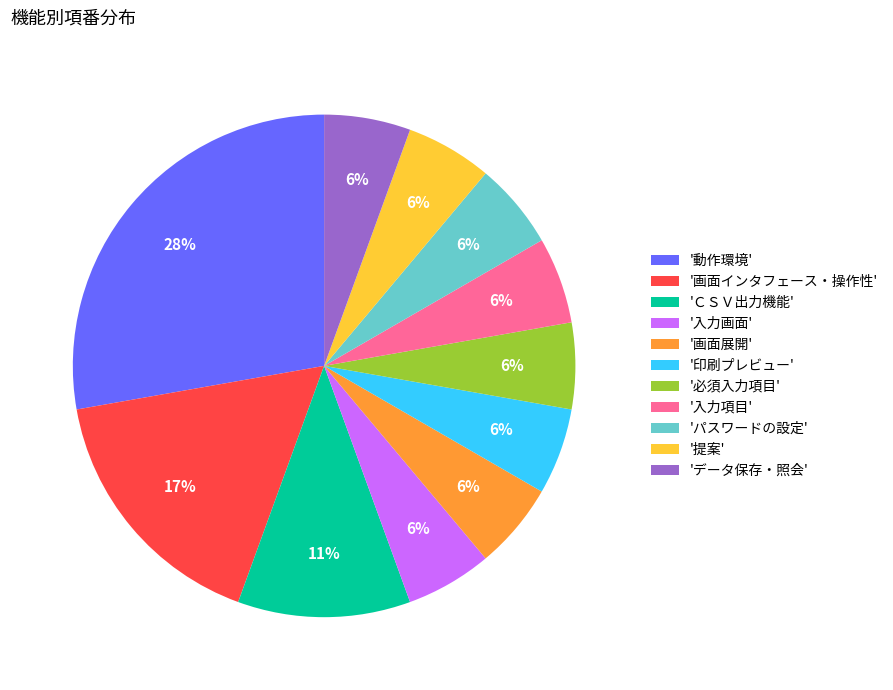

Does any single category account for the majority?

No